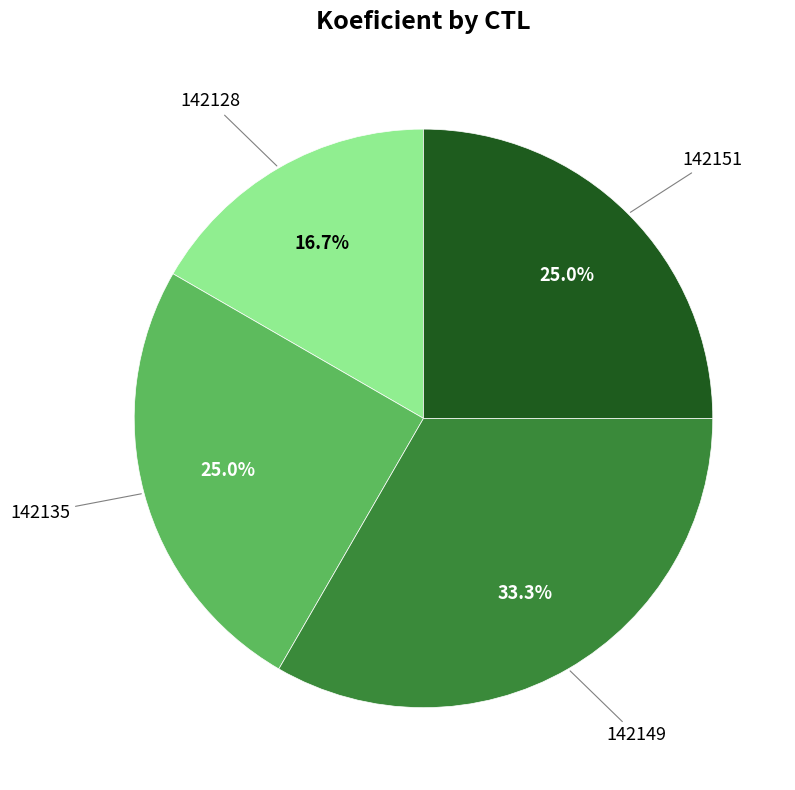

To the nearest percent, what is the average slice percentage?

25%